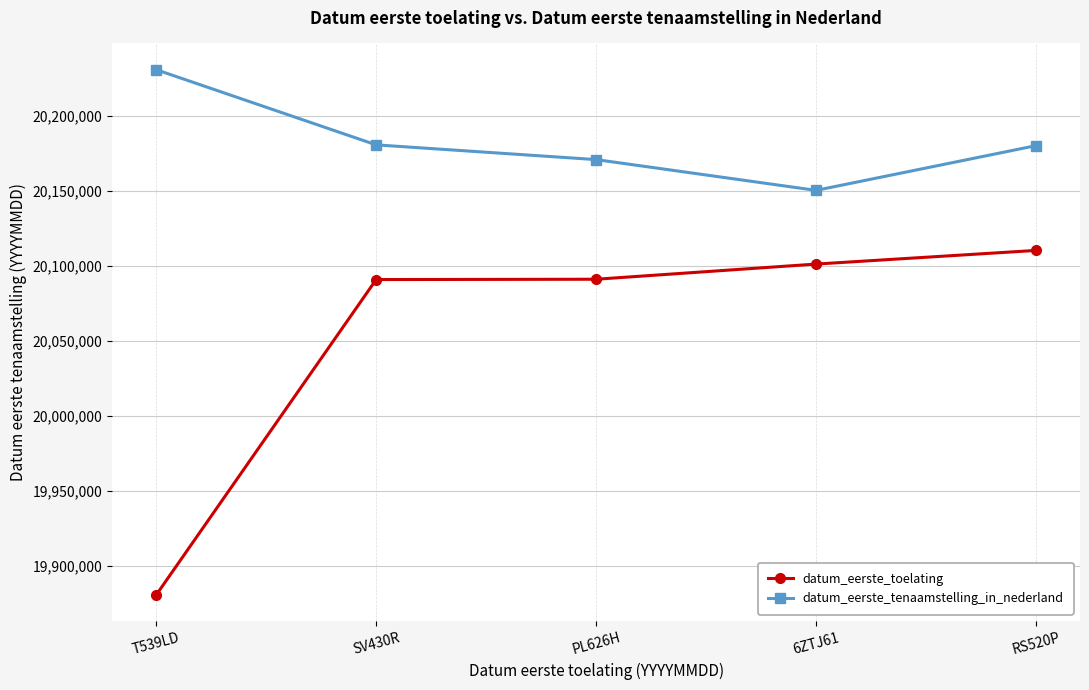

What is the label of the 2nd point from the left?

SV430R